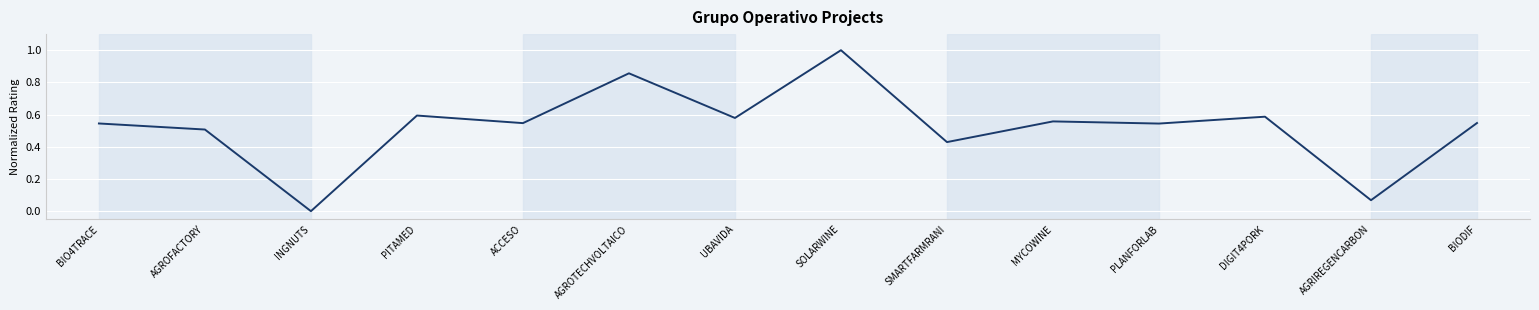

What is the difference between the maximum and minimum values?

1.0